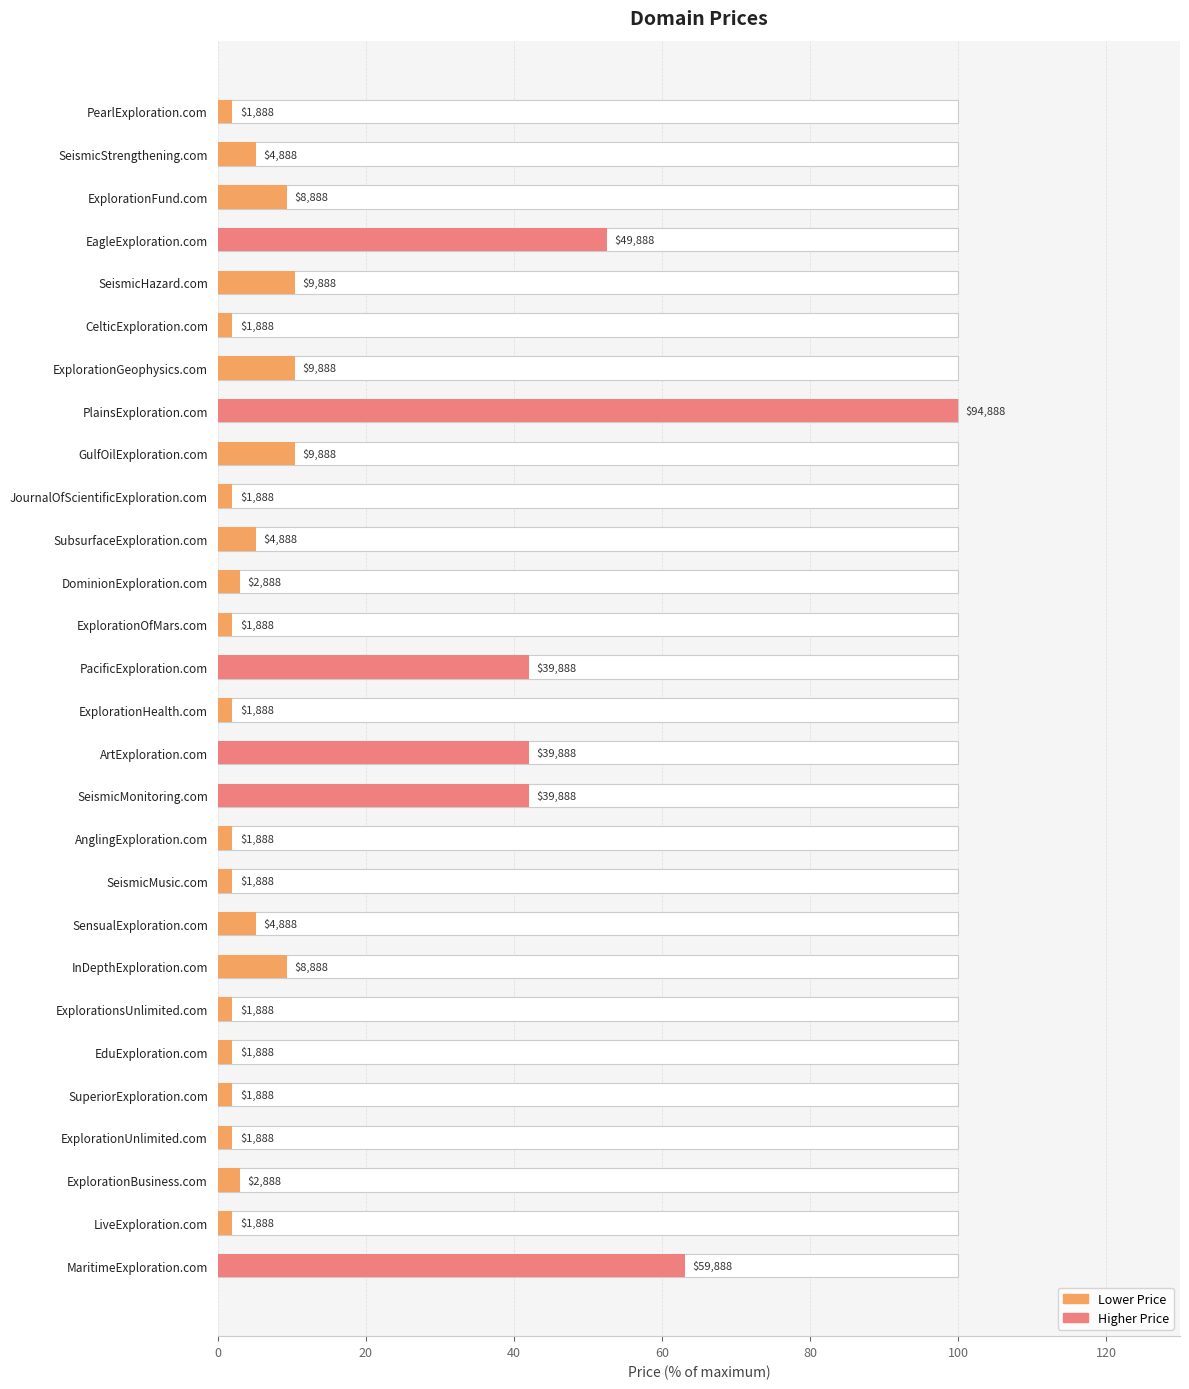

What is the difference between the values at SubsurfaceExploration.com and ExplorationHealth.com?

3.2